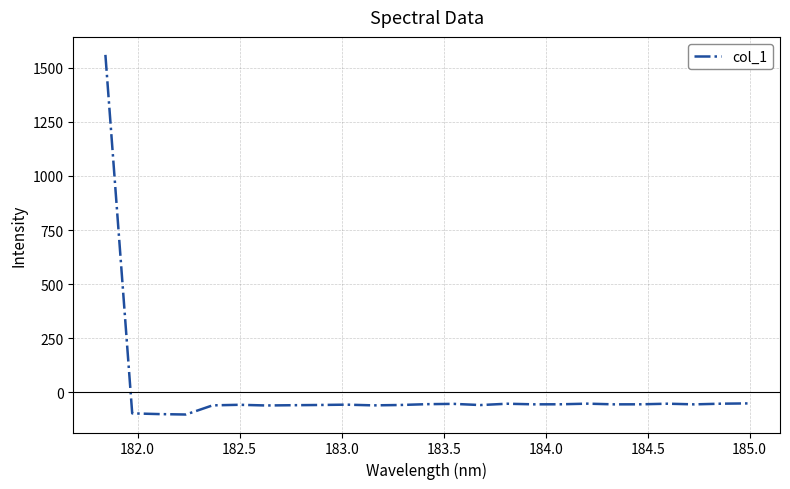

What is the minimum value shown in the chart?

-101.8